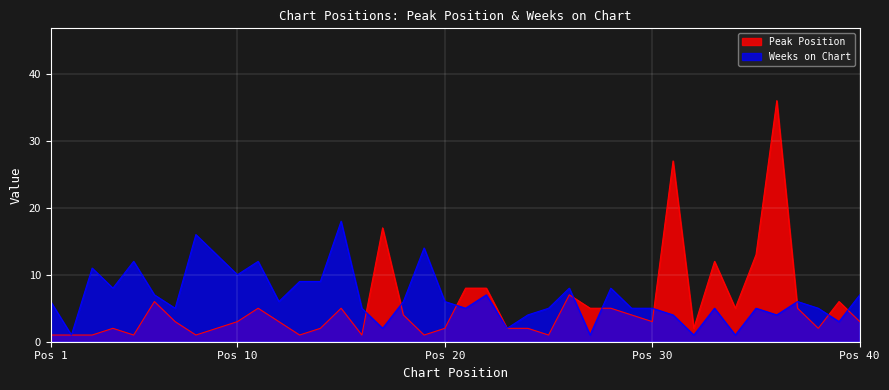

Where does the Peak Position series first go above 3?

6